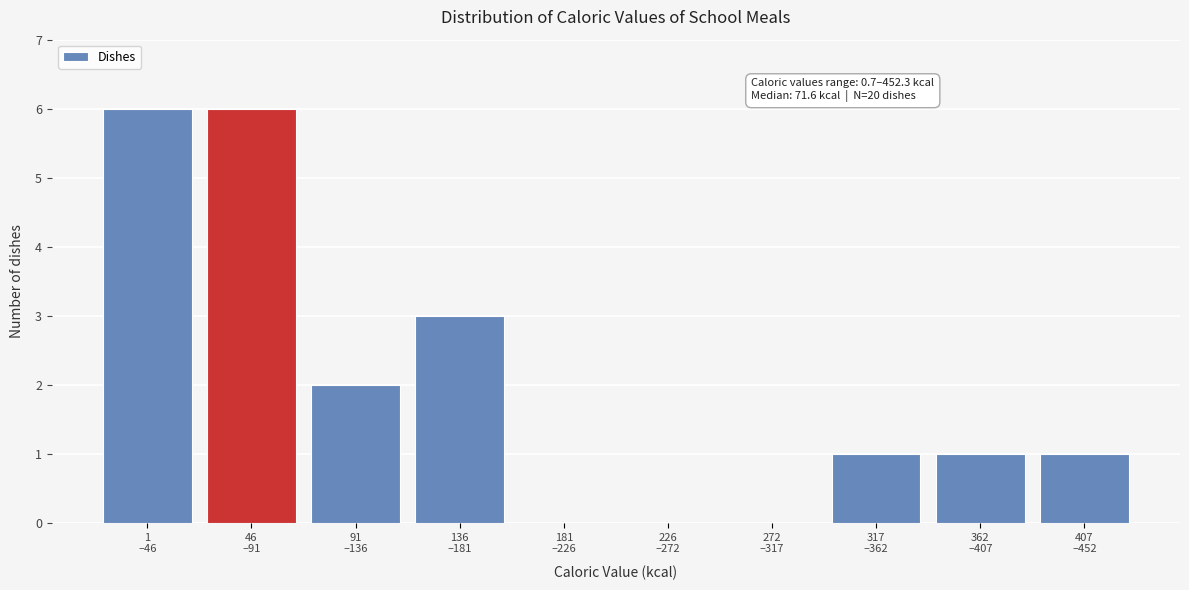

What is the greatest value displayed?

6